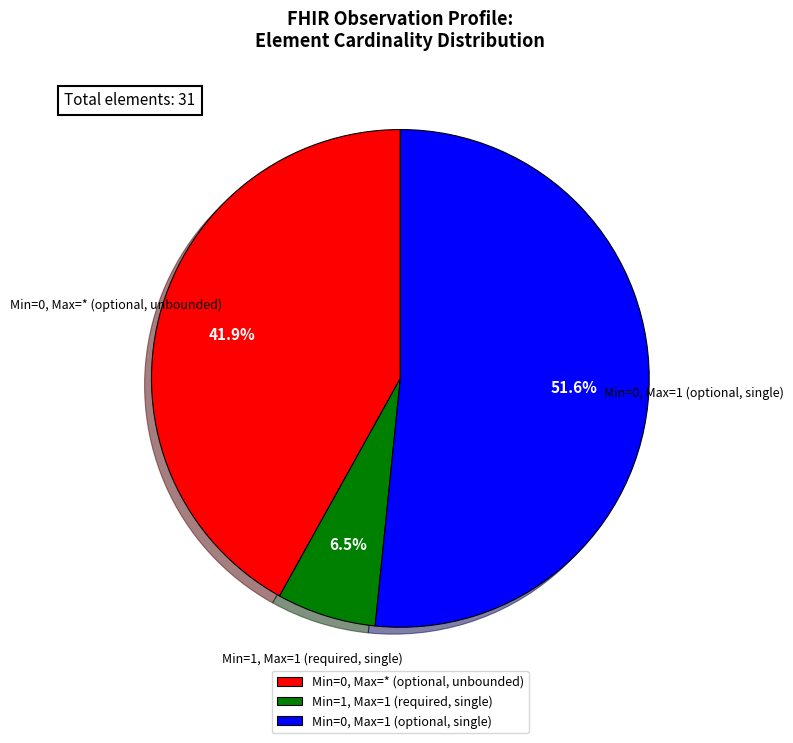

Which slice is the smallest?

Min=1, Max=1 (required, single)